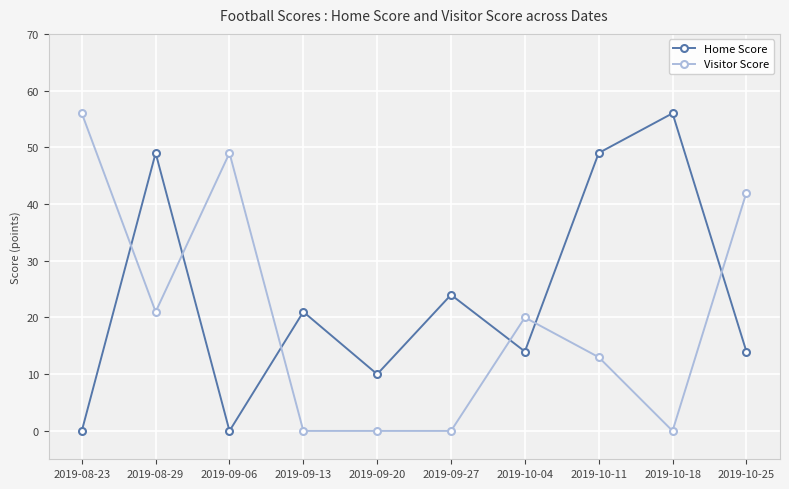

Between 2019-09-27 and 2019-10-04, which series saw the biggest shift?

Visitor Score